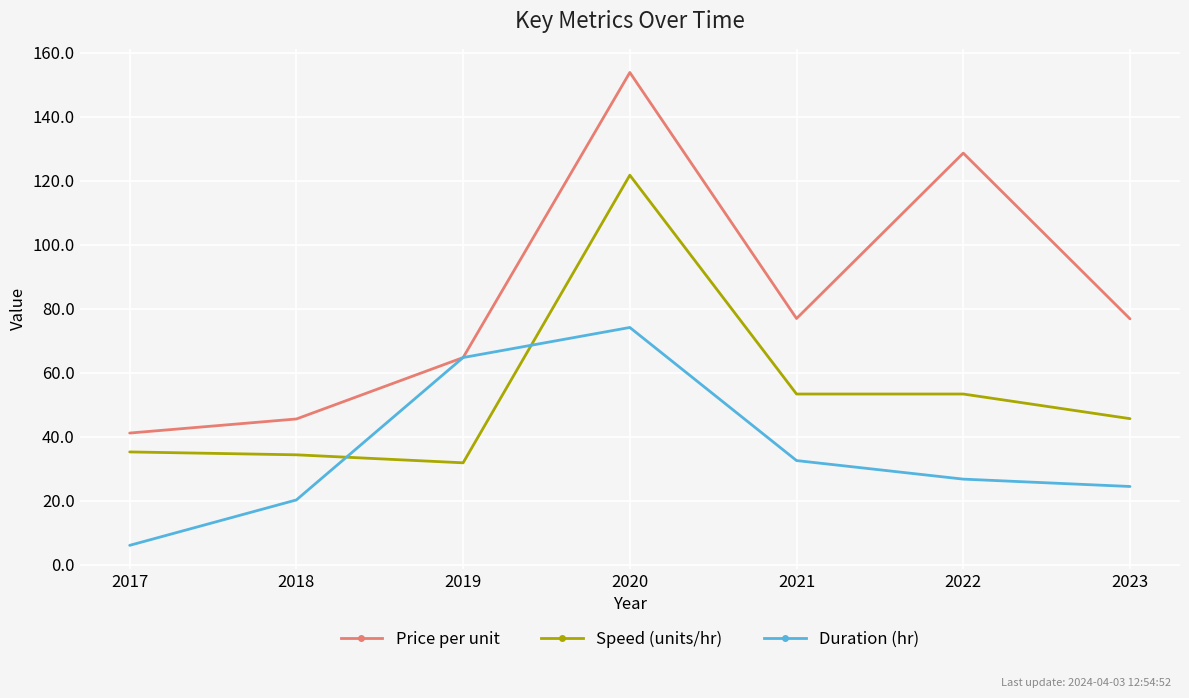

Is the value of Duration (hr) at 2023 greater than the value of Speed (units/hr) at 2019?

No